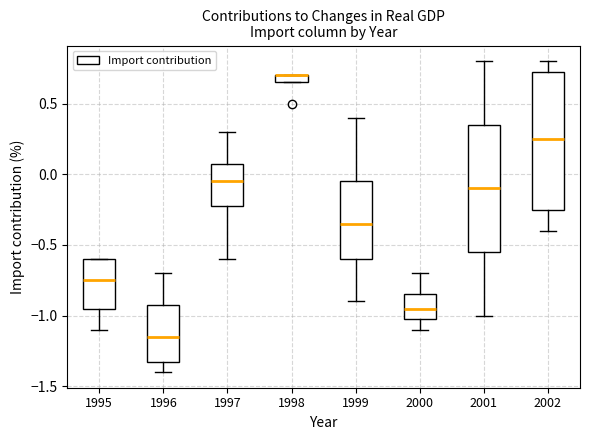

Which box is the tallest, from its lower edge to its upper edge?

2002